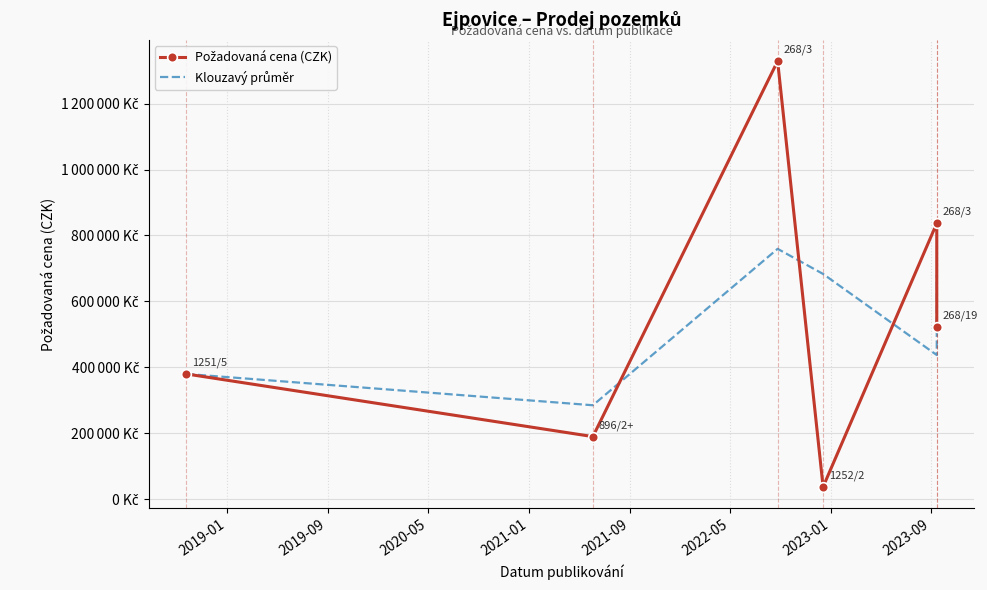

How many interior local valleys does the Klouzavý průměr series have?

2